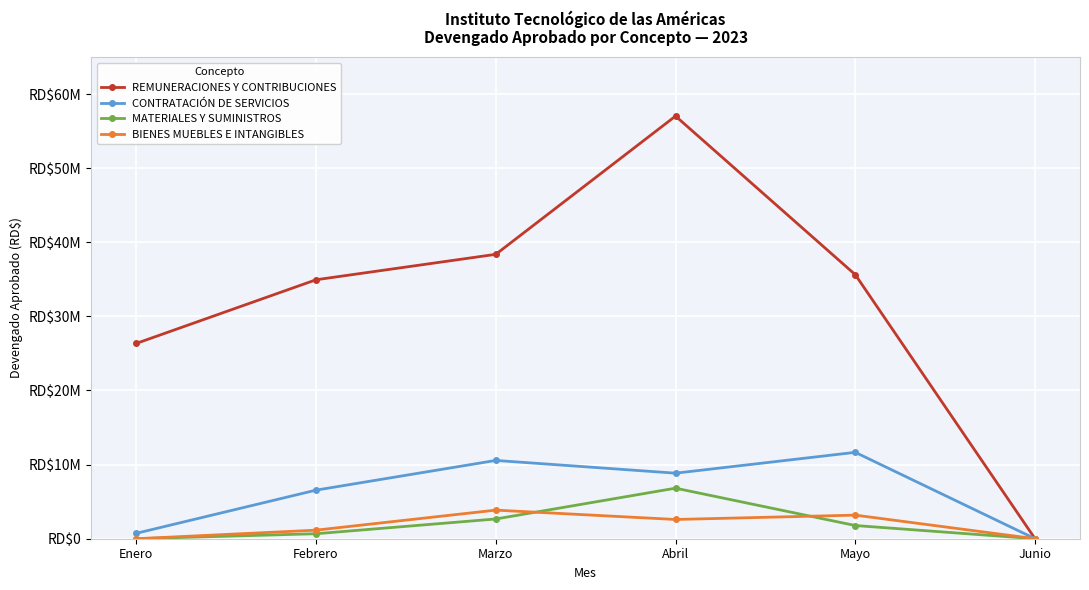

Which has a higher value, Marzo or Junio?

Marzo